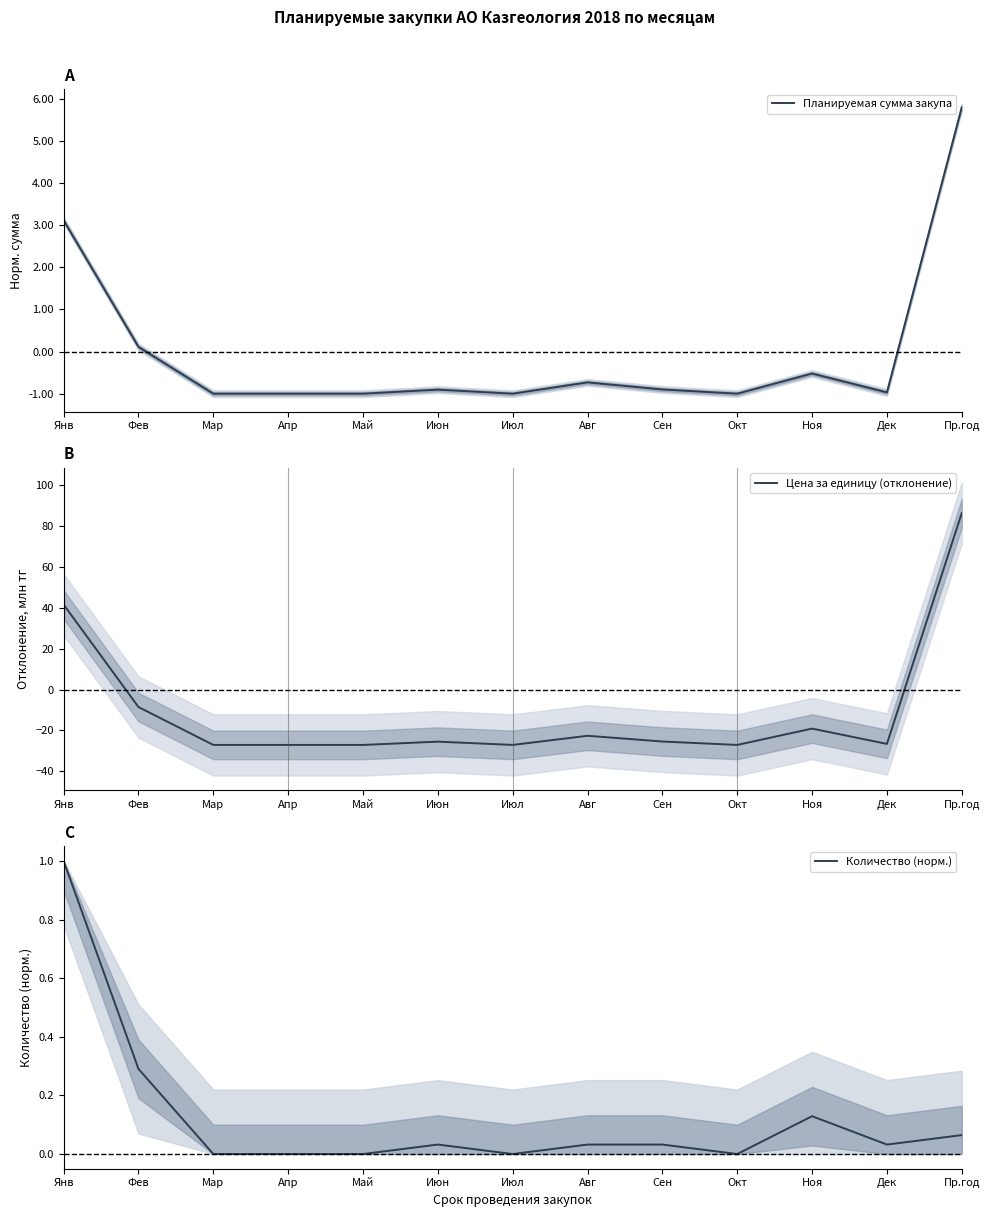

What position from the right is Июн?

8